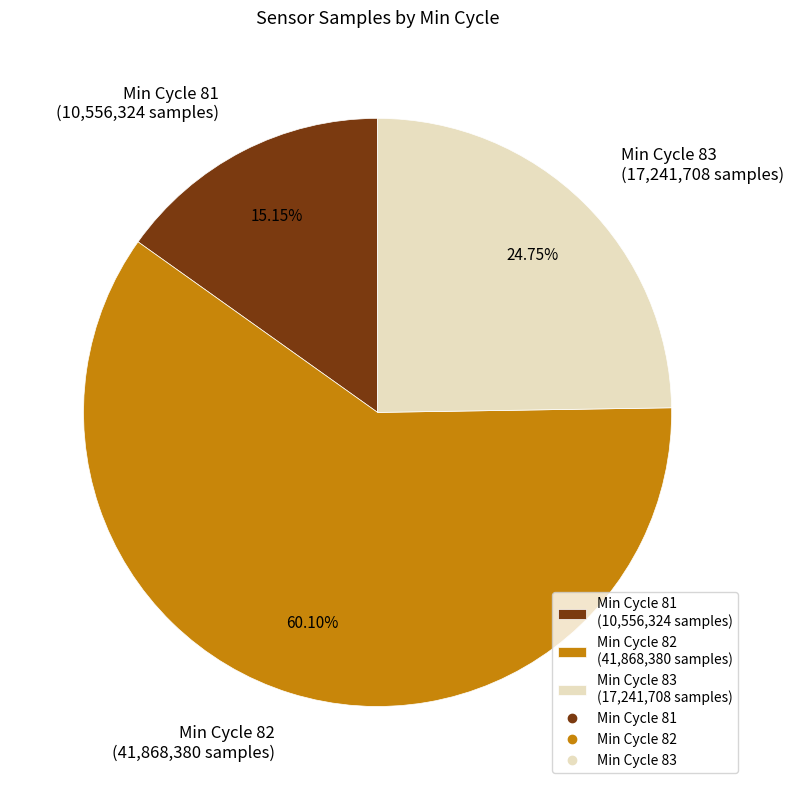

Rank the categories by value from lowest to highest.

Min Cycle 81 (10,556,324 samples), Min Cycle 83 (17,241,708 samples), Min Cycle 82 (41,868,380 samples)